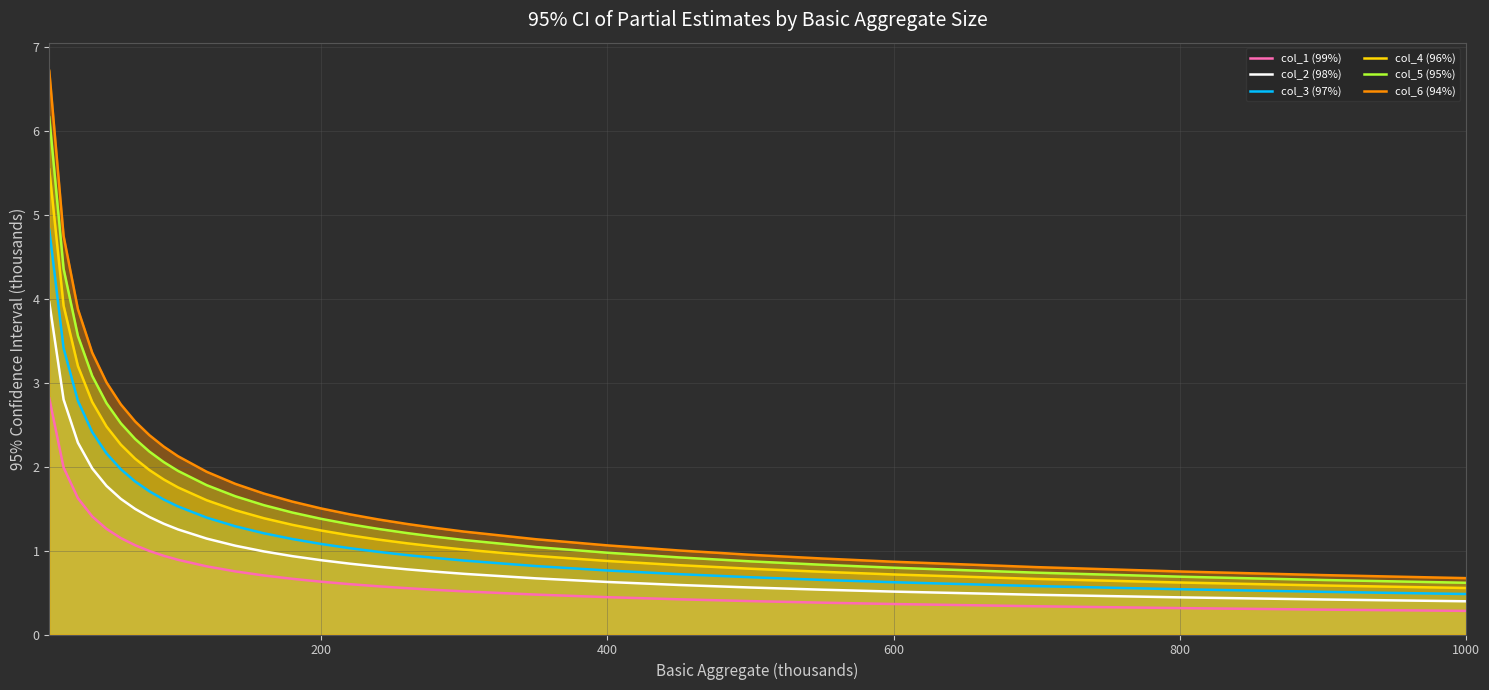

True or false: col_2 (98%) has more than 2 interior local peaks.

False